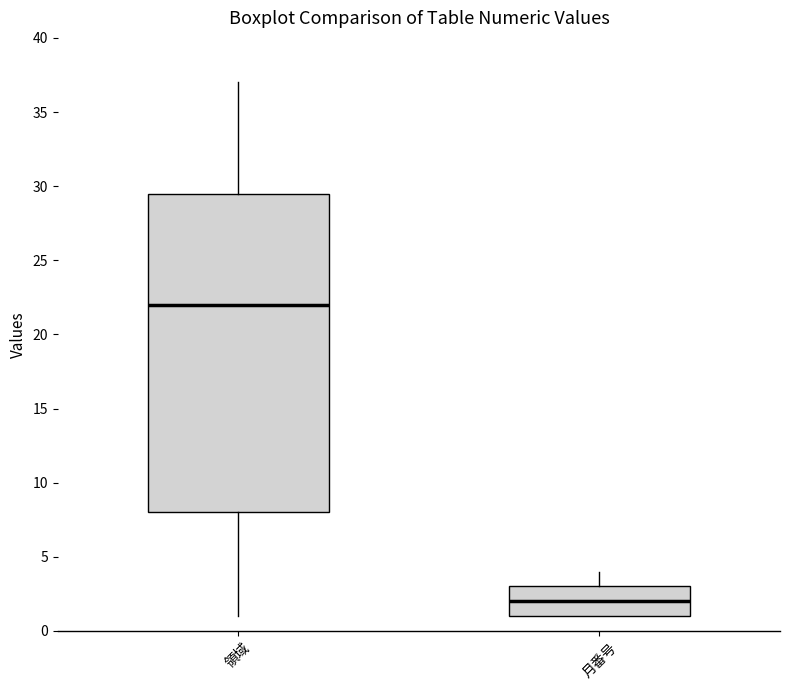

Reading left to right, transcribe this box plot: for each box, give where its median line is, the range the box spans, and where its two whiskers end, as read against the y-axis. The values are not printed on the chart, so give them approximately, as read against the axis.

領域: median 22.0, box 8.0 to 29.5, whiskers 1.0 to 37.0
月番号: median 2.0, box 1.0 to 3.0, whiskers 1.0 to 4.0